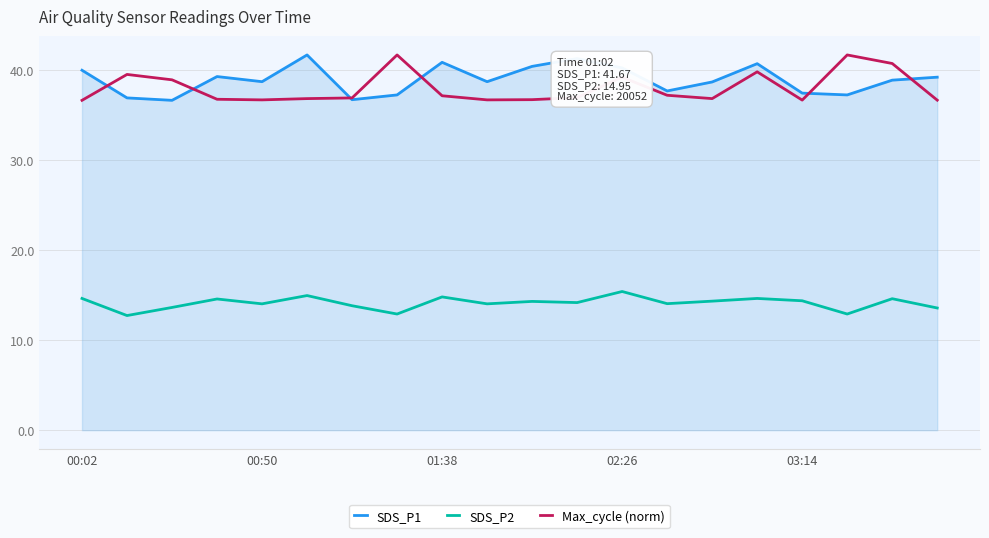

True or false: SDS_P2 and SDS_P1 intersect in this chart.

False